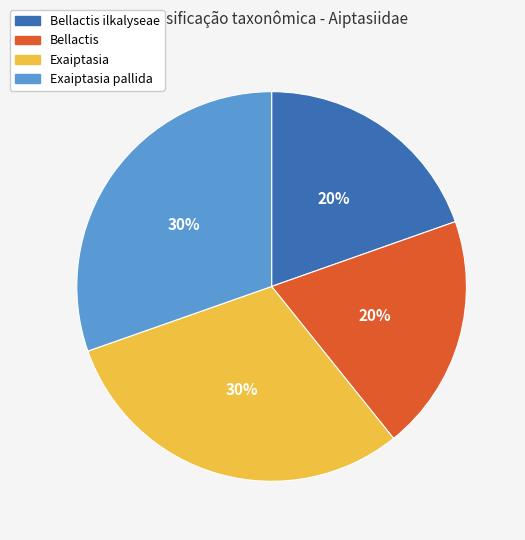

To the nearest percent, what percentage of the pie is Exaiptasia pallida?

30%